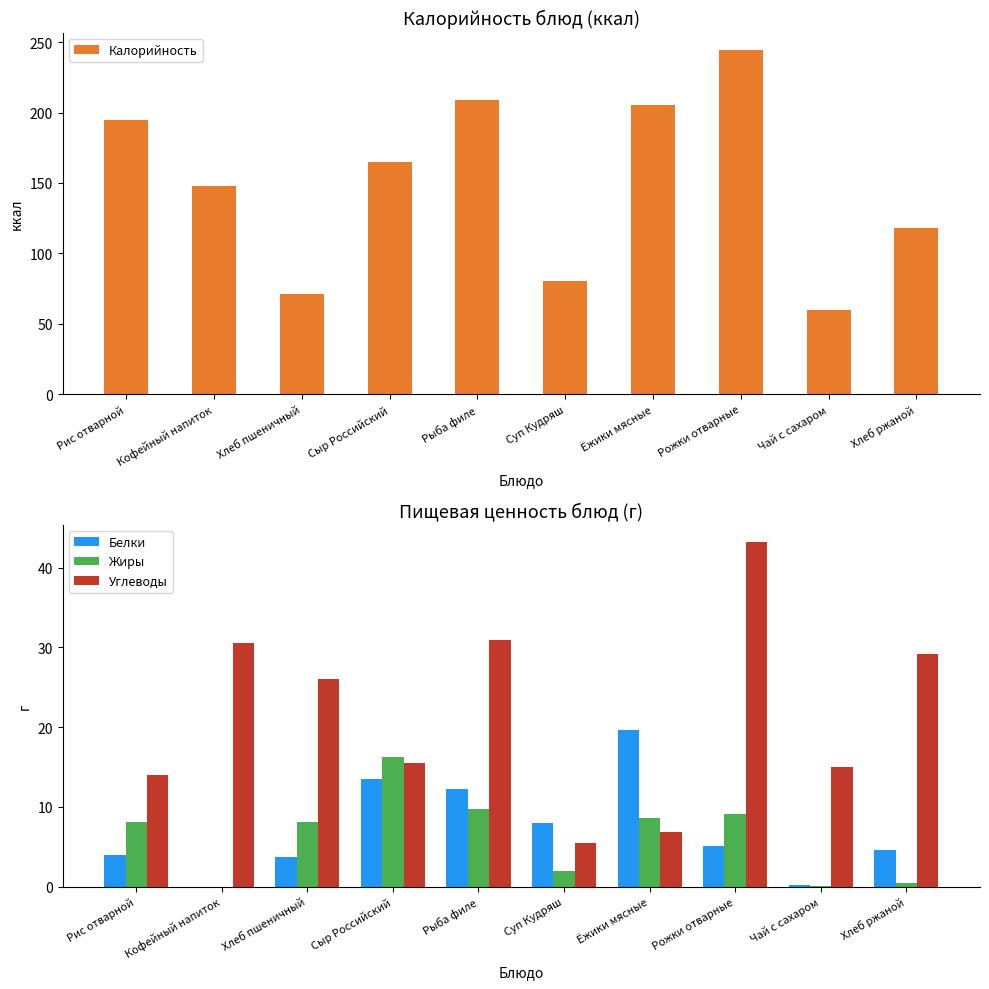

Which series has the widest spread of values?

Калорийность